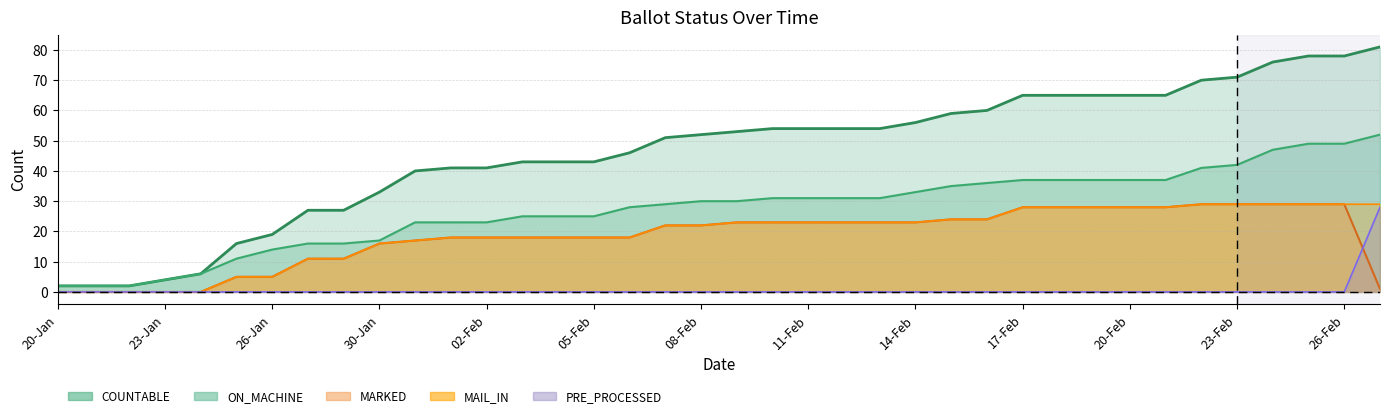

How many values in the MAIL_IN series exceed 23?

13